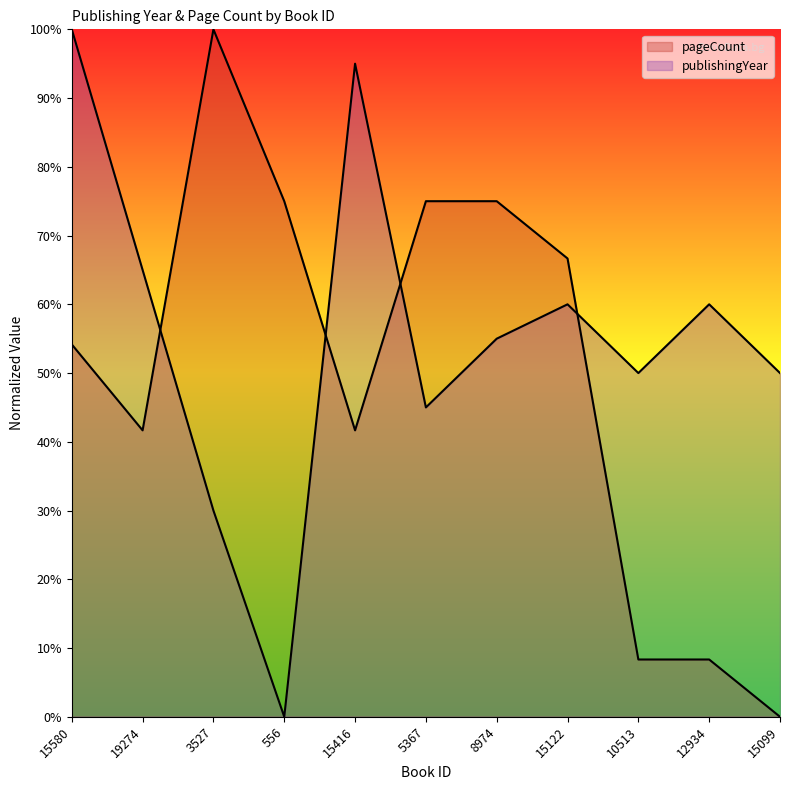

At 5367, list the series in order from smallest to largest.

publishingYear, pageCount